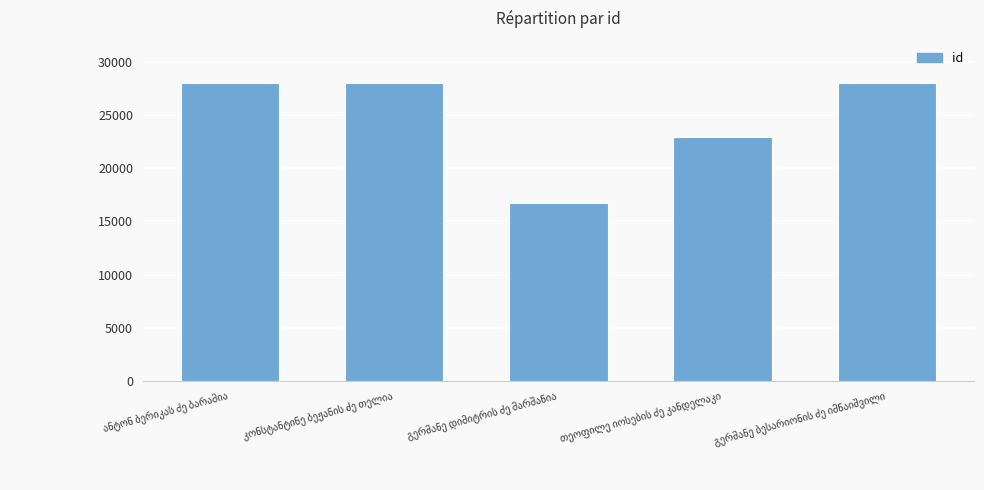

What is the average value?

24755